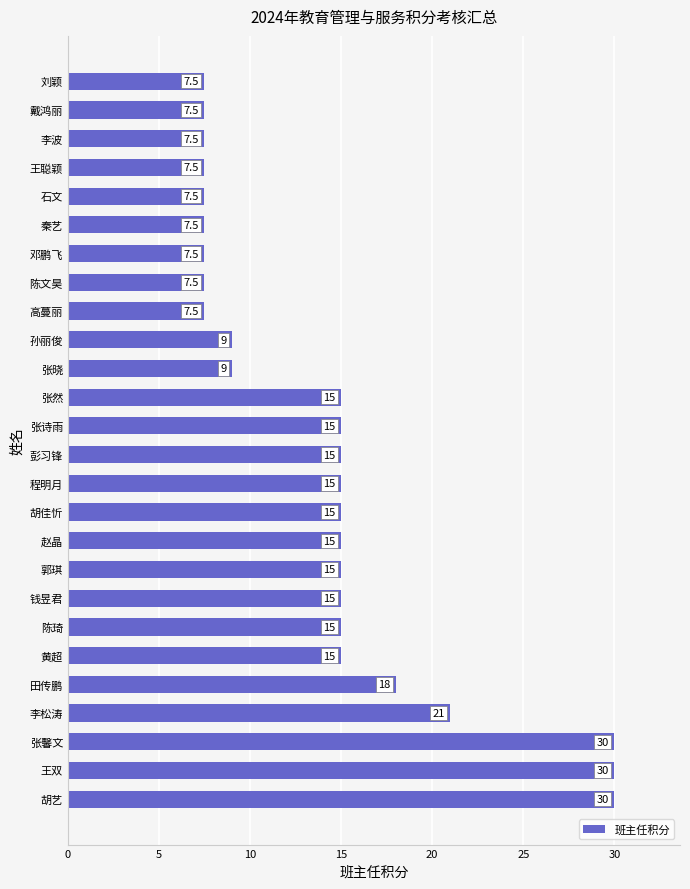

What is the smallest value displayed?

7.5